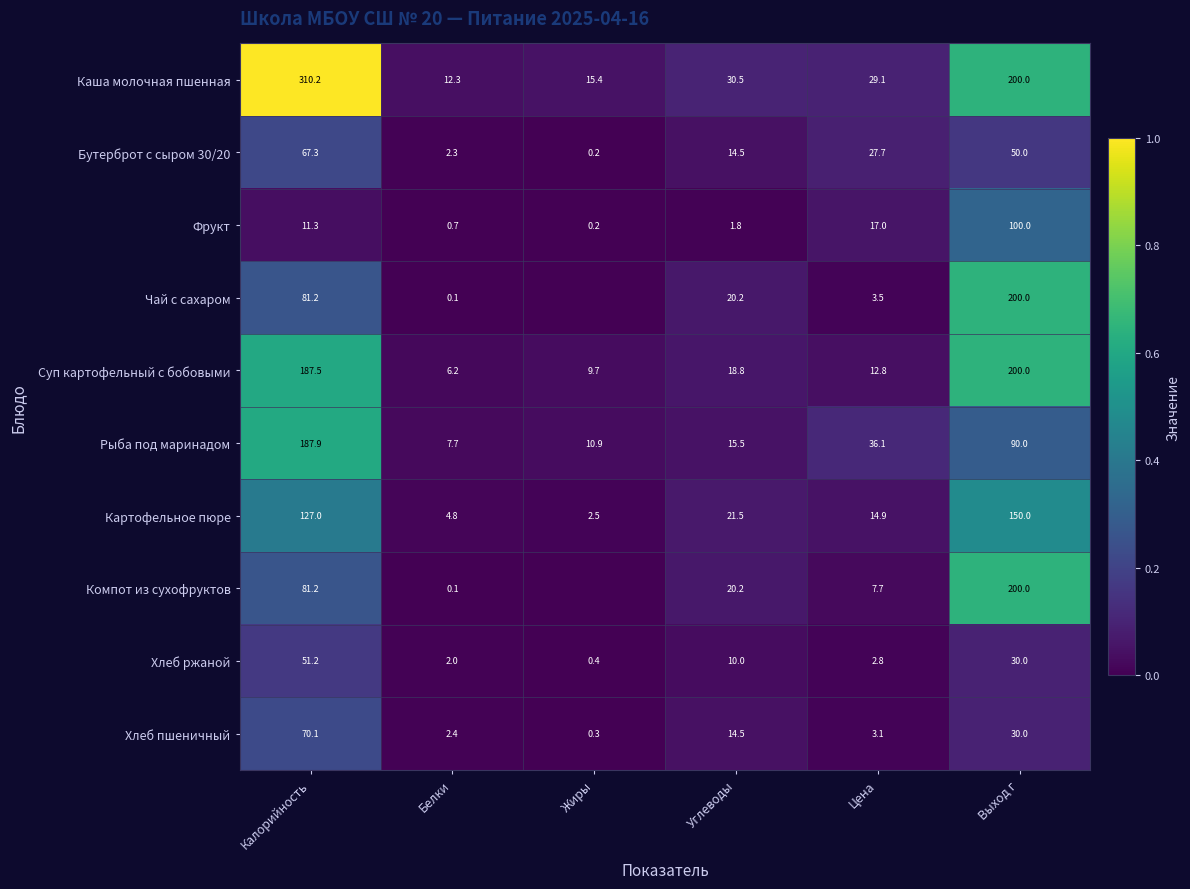

At Цена, list the series in order from smallest to largest.

Хлеб ржаной, Хлеб пшеничный, Чай с сахаром, Компот из сухофруктов, Суп картофельный с бобовыми, Картофельное пюре, Фрукт, Бутерброт с сыром 30/20, Каша молочная пшенная, Рыба под маринадом